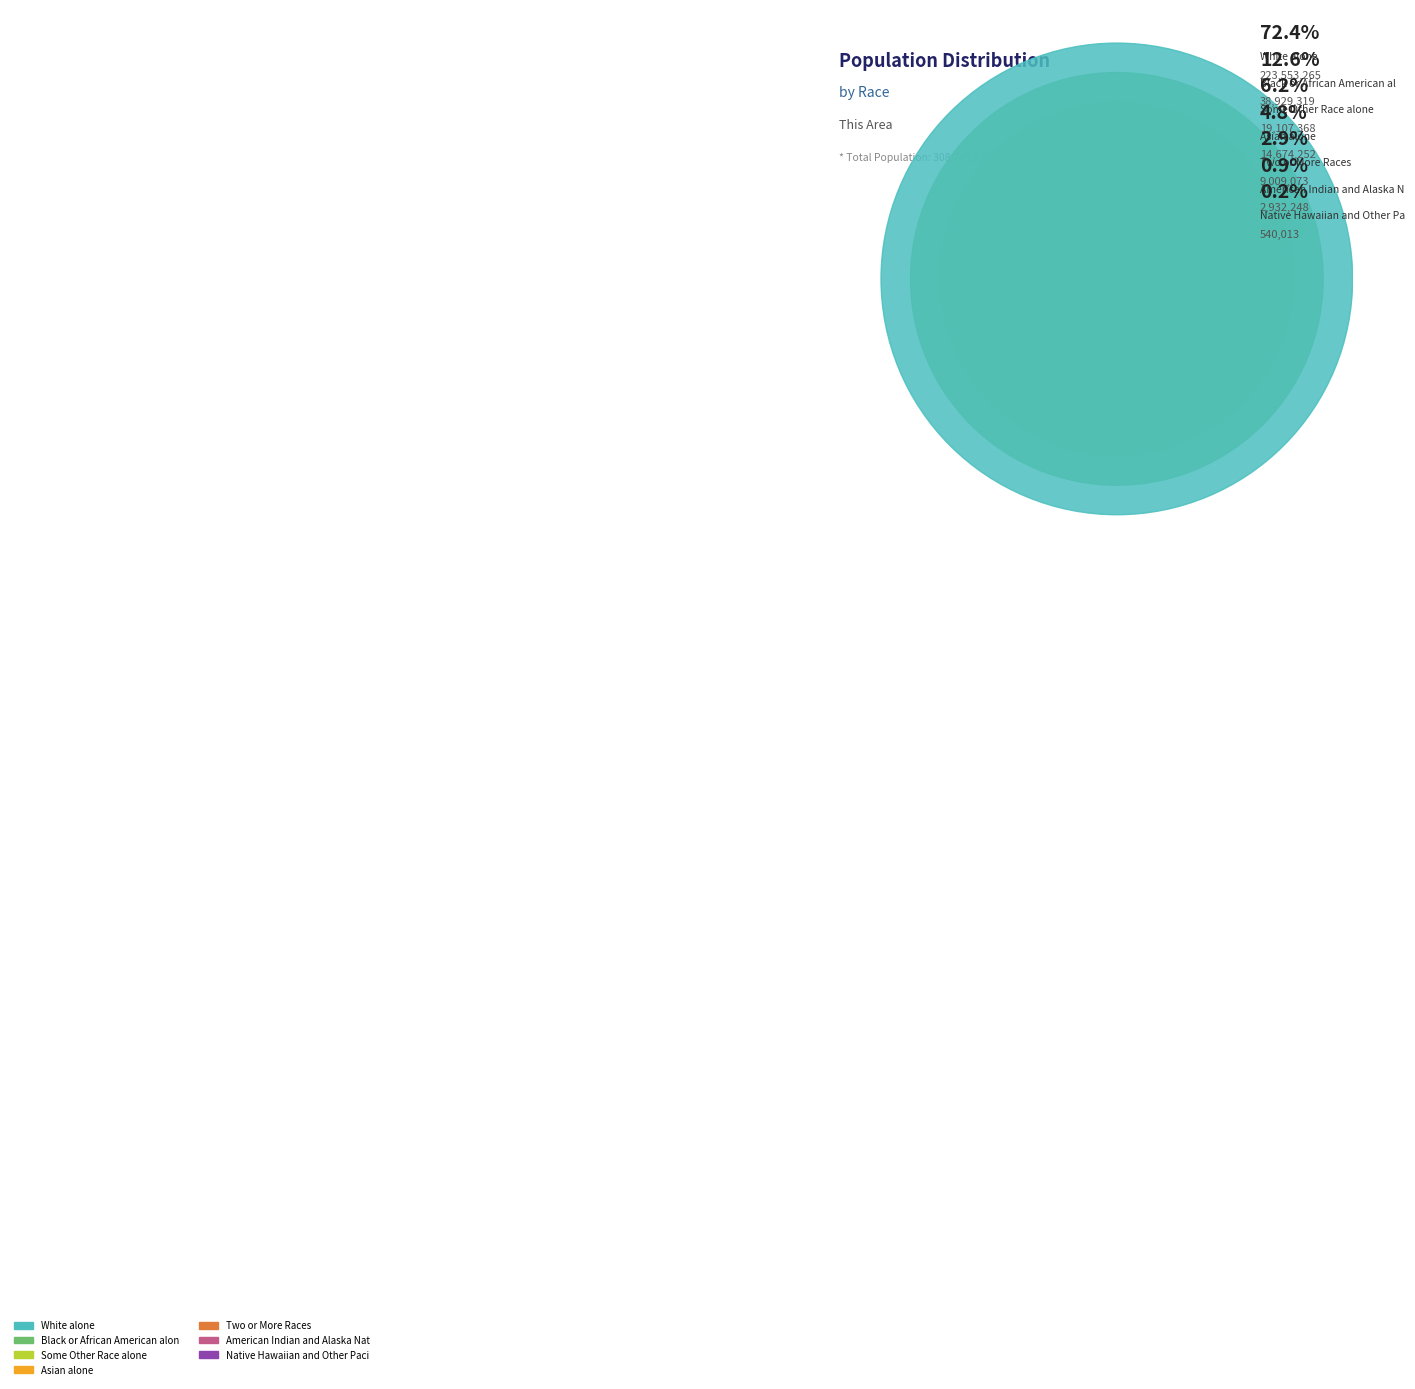

To the nearest percent, what is the difference between the largest and smallest slice percentages?

72%